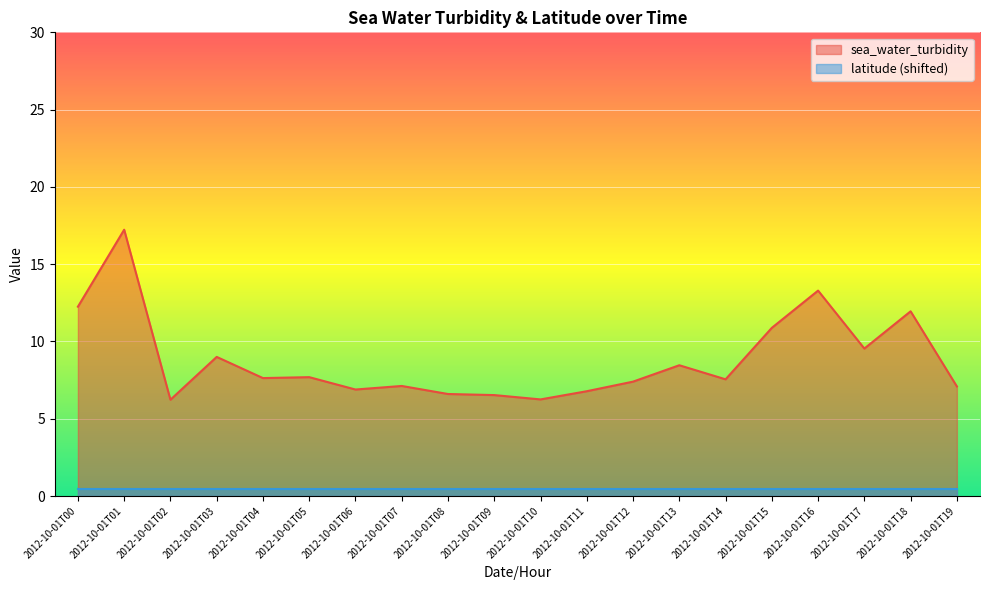

List the labels in order of value, largest first.

2012-10-01T01, 2012-10-01T16, 2012-10-01T00, 2012-10-01T18, 2012-10-01T15, 2012-10-01T17, 2012-10-01T03, 2012-10-01T13, 2012-10-01T05, 2012-10-01T04, 2012-10-01T14, 2012-10-01T12, 2012-10-01T07, 2012-10-01T19, 2012-10-01T06, 2012-10-01T11, 2012-10-01T08, 2012-10-01T09, 2012-10-01T10, 2012-10-01T02